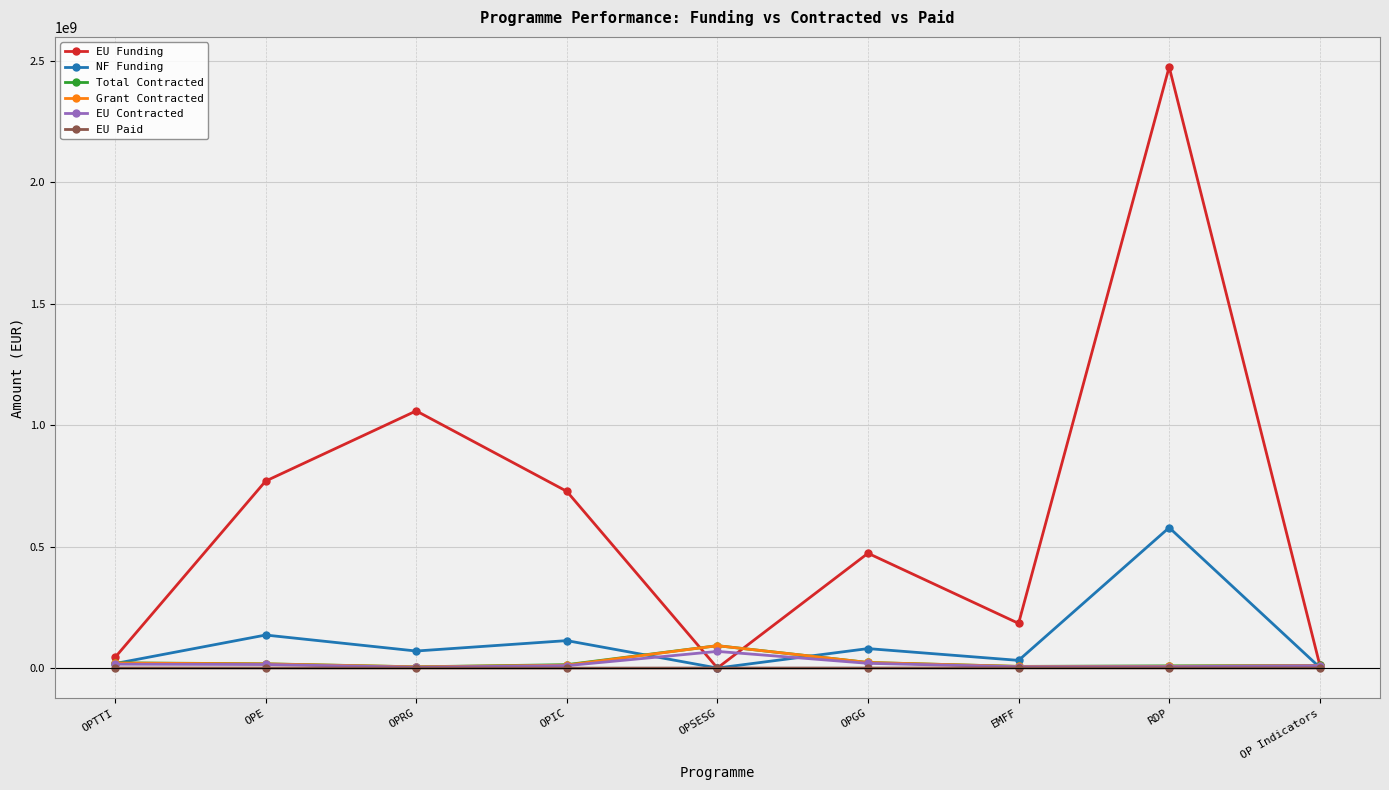

At how many categories does at least one series exceed 1018639415?

2